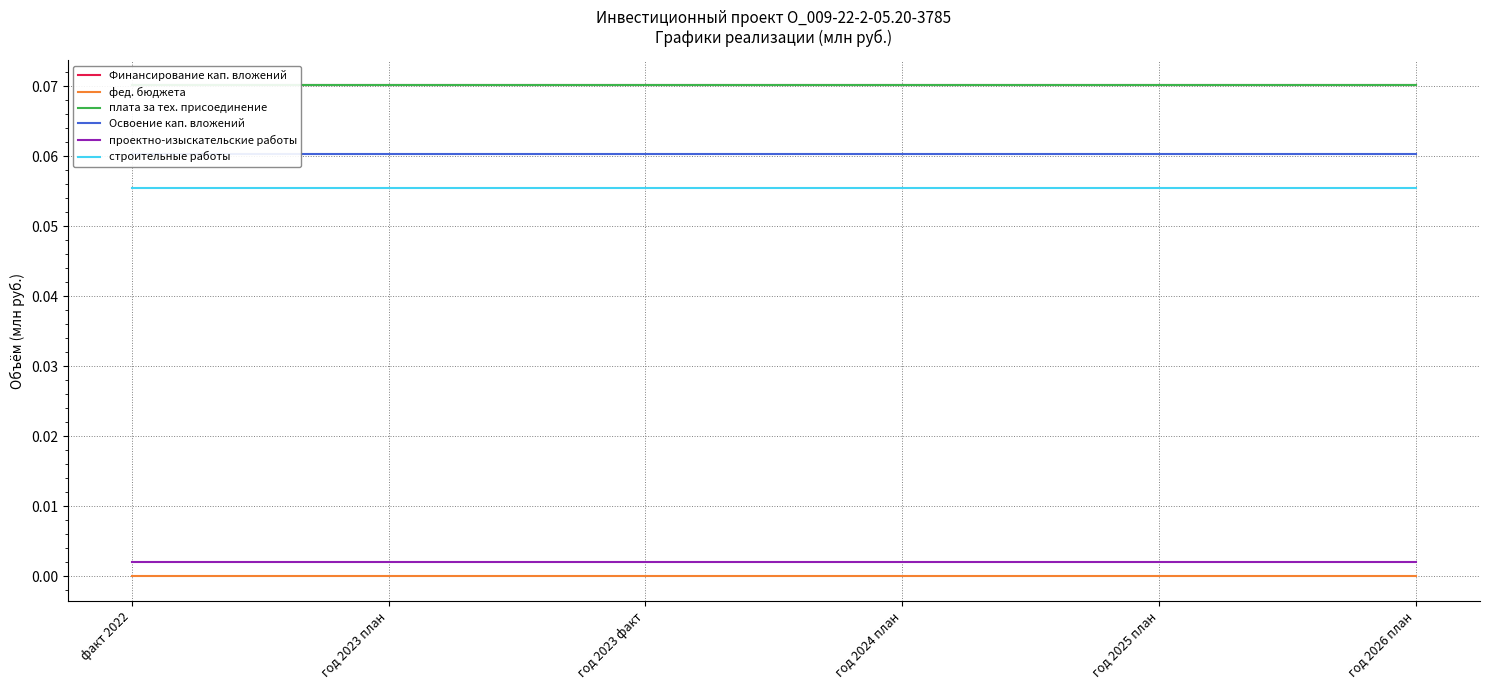

List the labels in order of плата за тех. присоединение value, largest first.

факт 2022, год 2023 план, год 2023 факт, год 2024 план, год 2025 план, год 2026 план